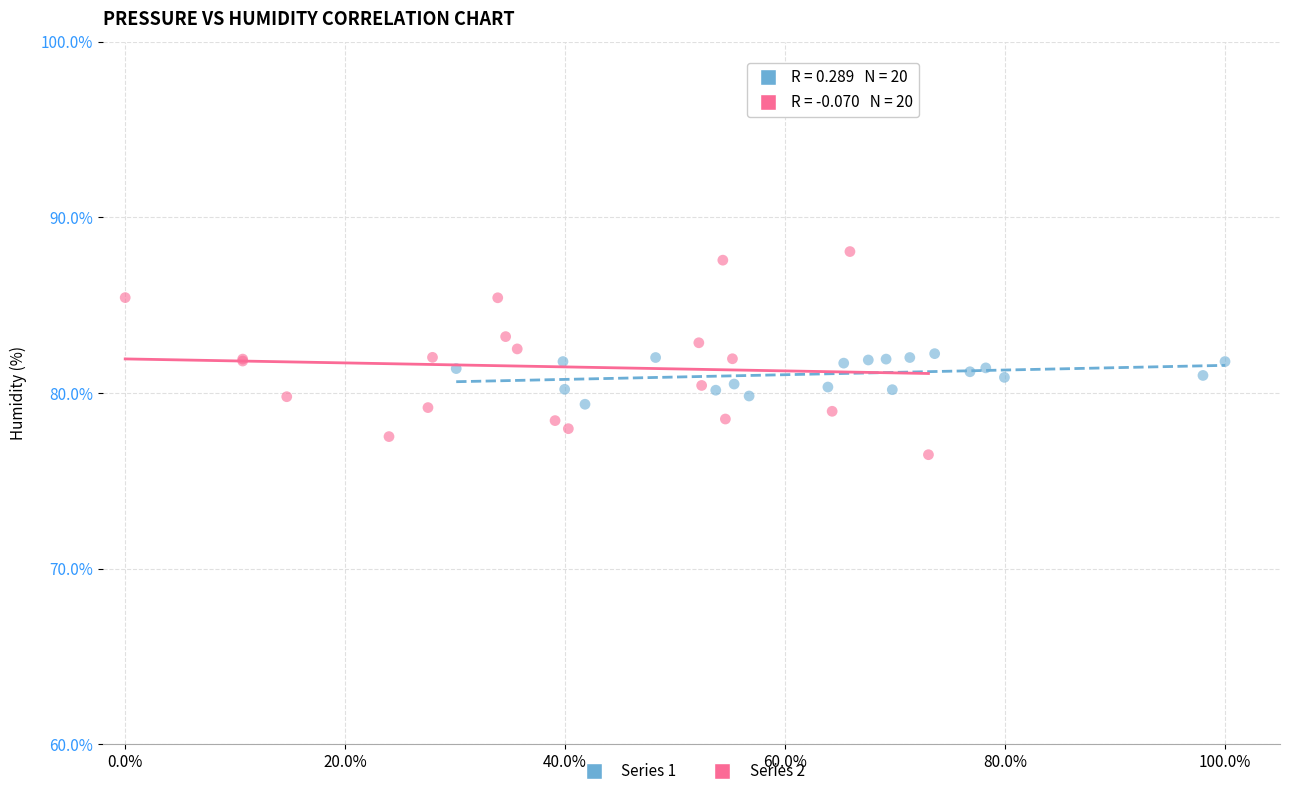

Which series reaches the maximum Y coordinate?

Series 2